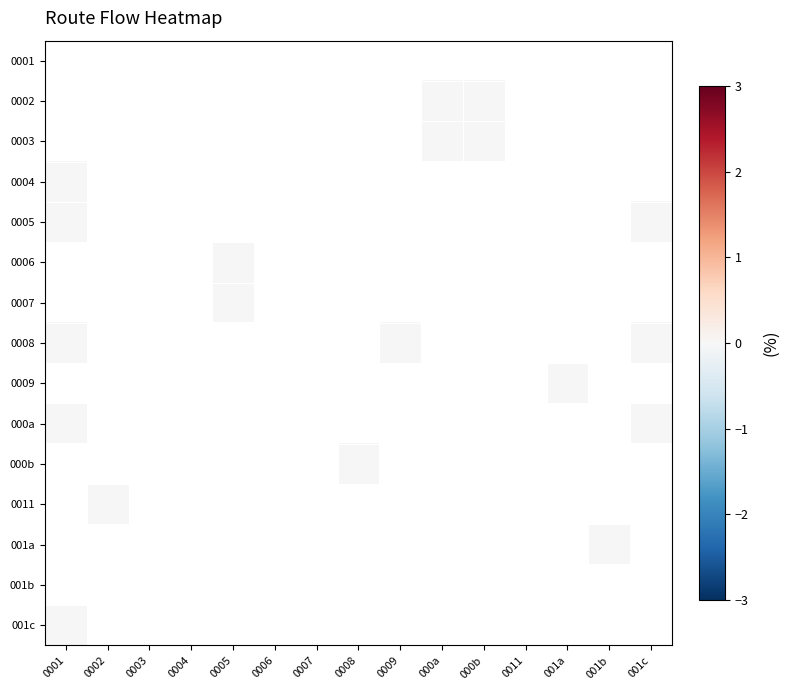

Rank the series at 0003 from highest to lowest value.

0001, 0002, 0003, 0004, 0005, 0006, 0007, 0008, 0009, 000a, 000b, 0011, 001a, 001b, 001c